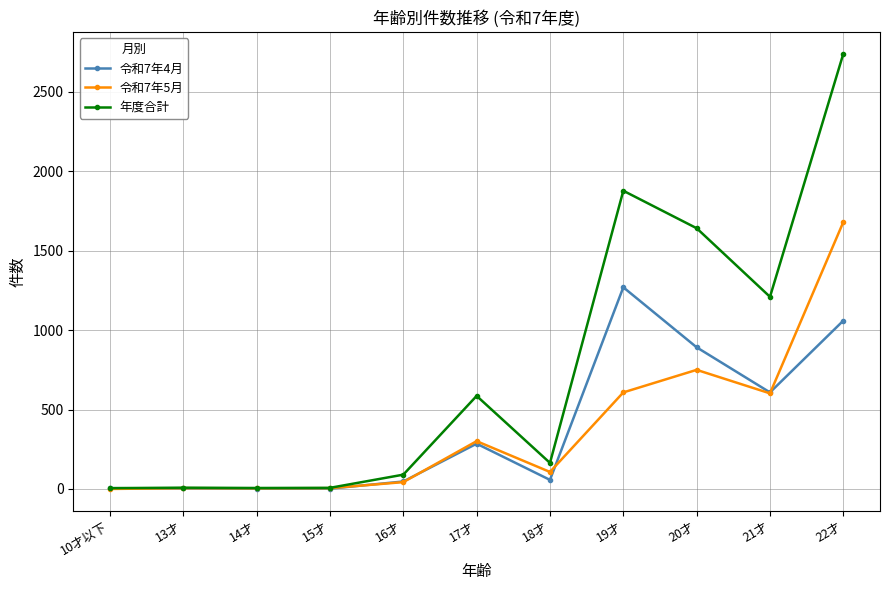

How many series are shown in this chart?

3